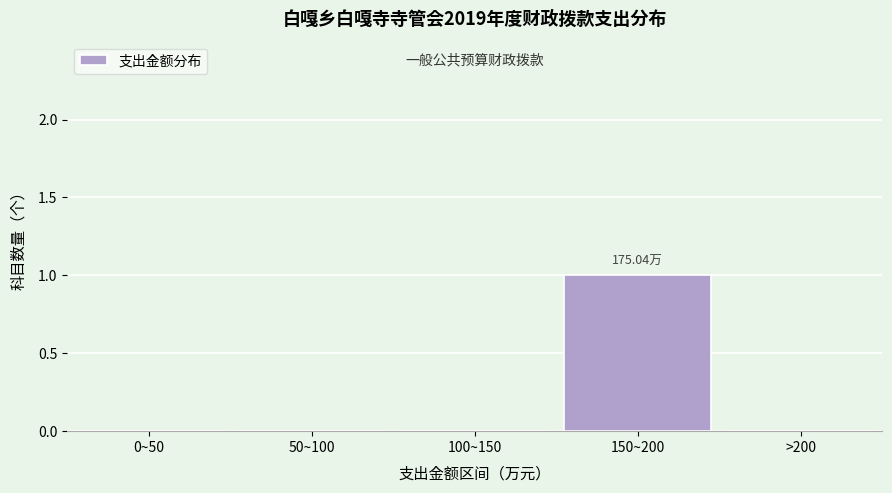

What is the change in value from 0~50 to 150~200?

+1